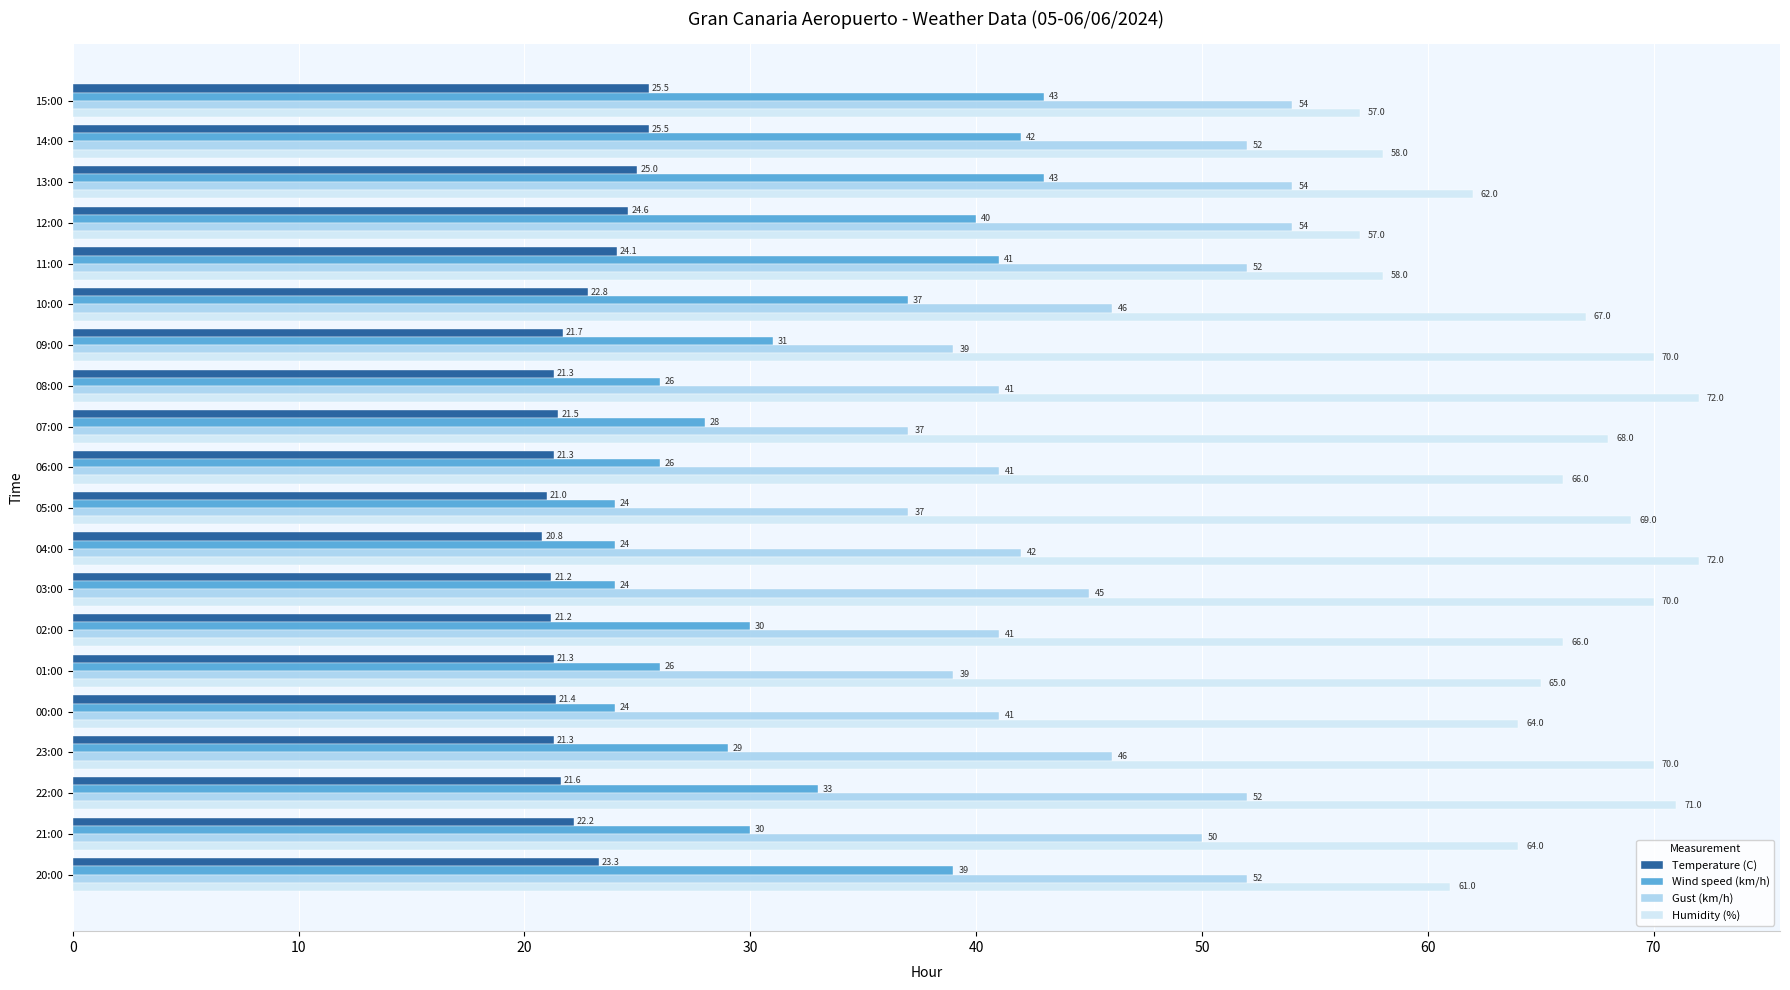

List the series in order of their peak value, highest first.

Humidity (%), Gust (km/h), Wind speed (km/h), Temperature (C)